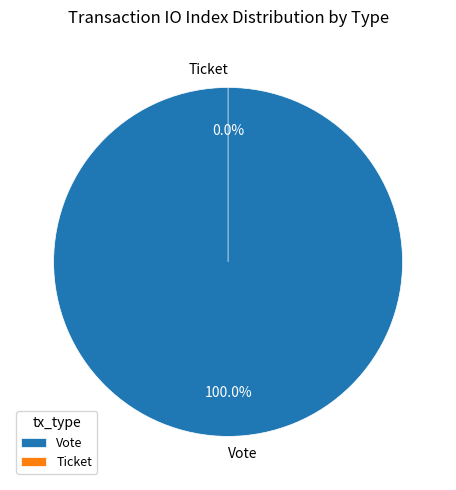

To the nearest percent, what is the average slice percentage?

50%